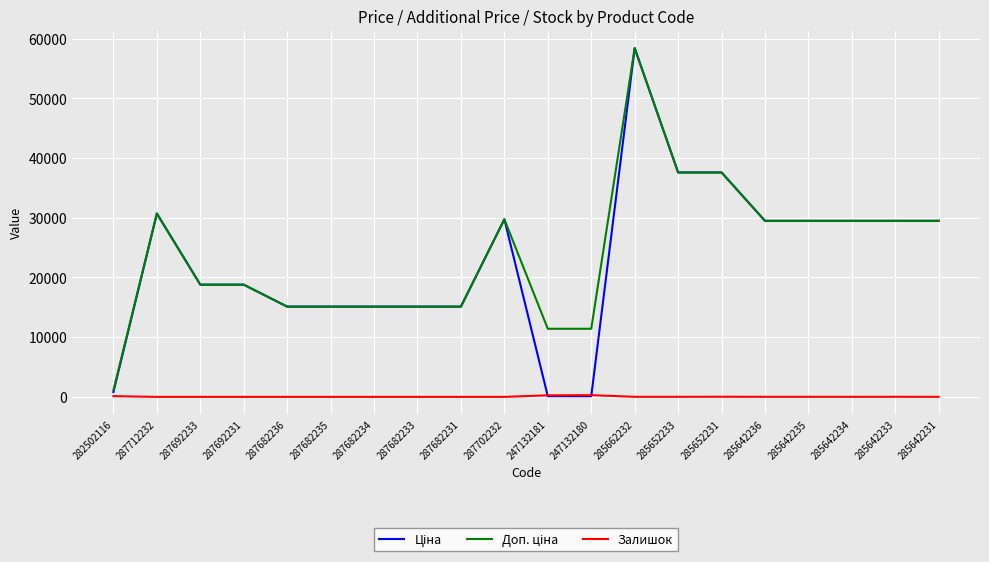

True or false: Залишок has a value of 0.0 at 287712232.

True